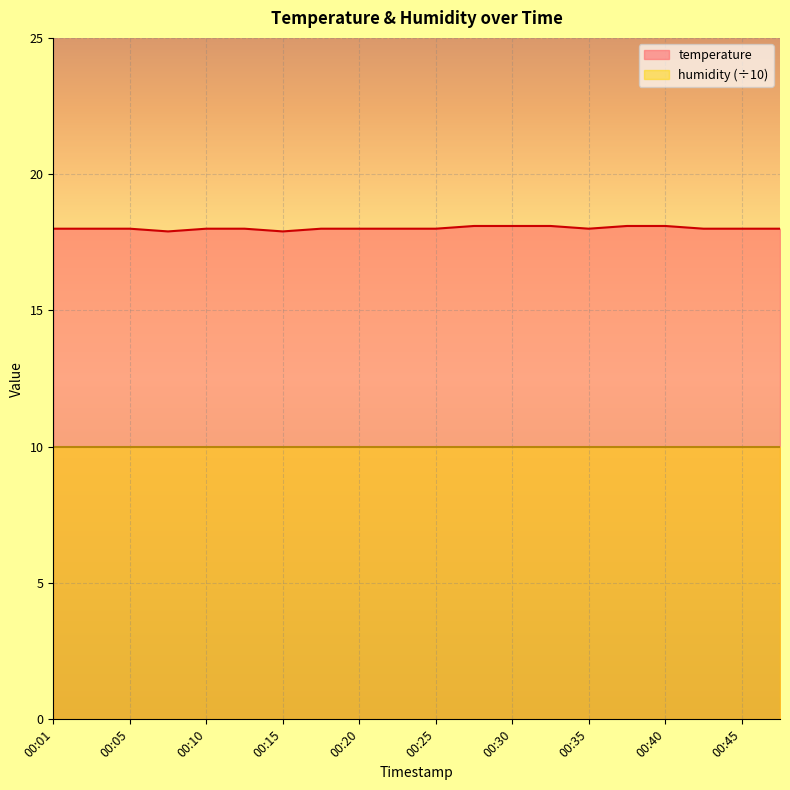

Reading left to right, what are all the values shown in this chart?

00:01=18.0	00:03=18.0	00:05=18.0	00:08=17.9	00:10=18.0	00:13=18.0	00:15=17.9	00:18=18.0	00:20=18.0	00:23=18.0	00:25=18.0	00:28=18.1	00:30=18.1	00:32=18.1	00:35=18.0	00:37=18.1	00:40=18.1	00:42=18.0	00:45=18.0	00:47=18.0